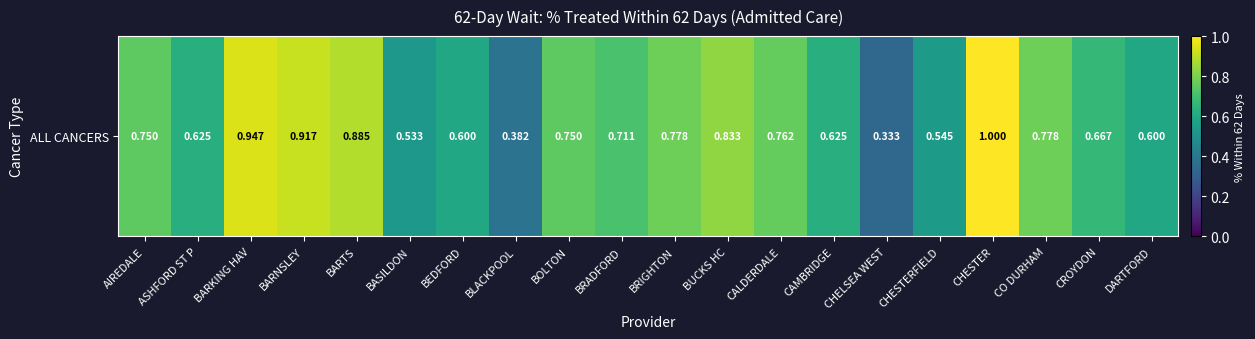

Approximately how many times larger is the value at BARKING HAV compared to CHESTER?

0.9